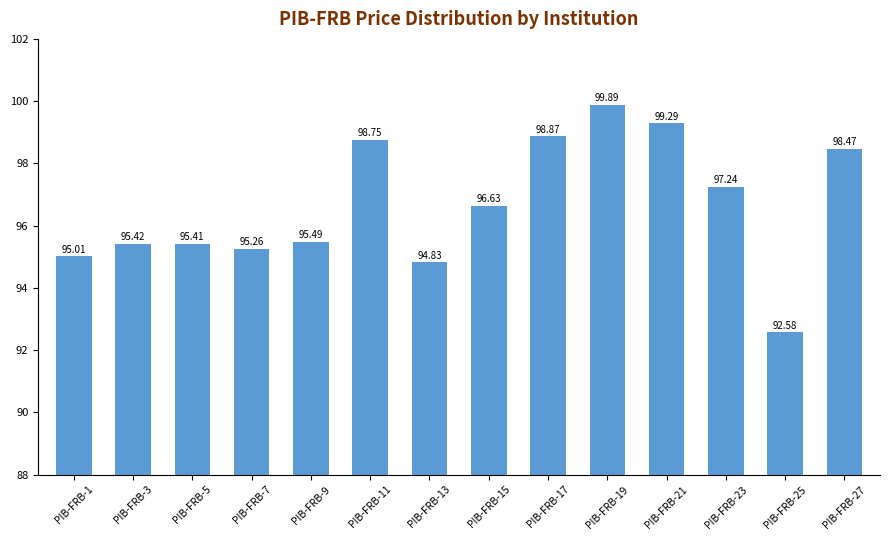

What is the sum of all values?

1353.1